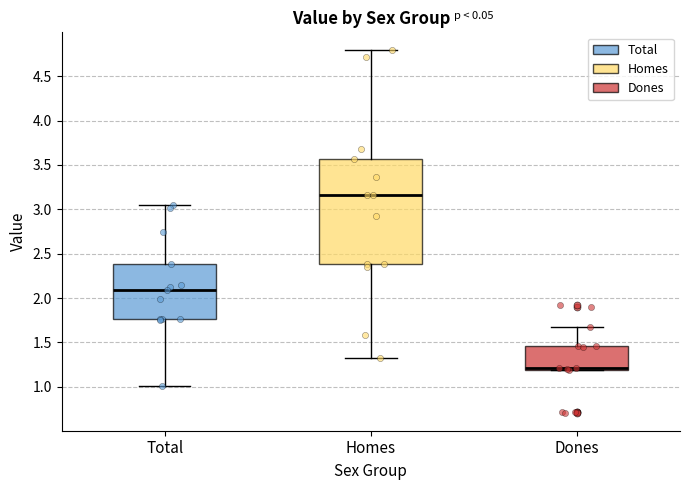

Which box is the tallest, from its lower edge to its upper edge?

Homes